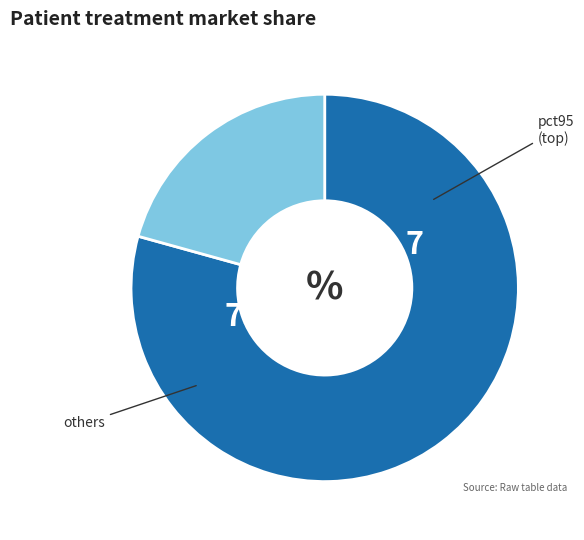

Which slice is the smallest?

pct95